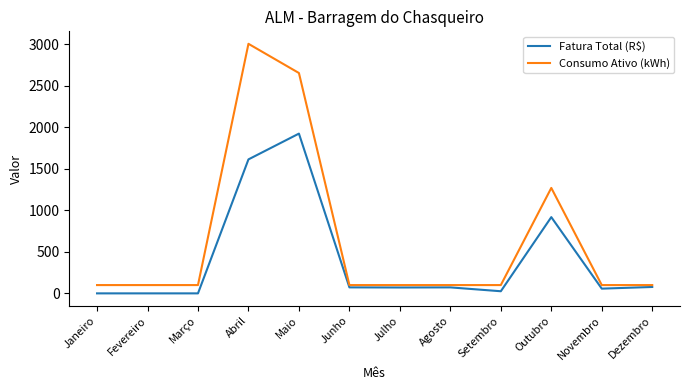

Is it true that Consumo Ativo (kWh) equals 873.3 at Abril?

False